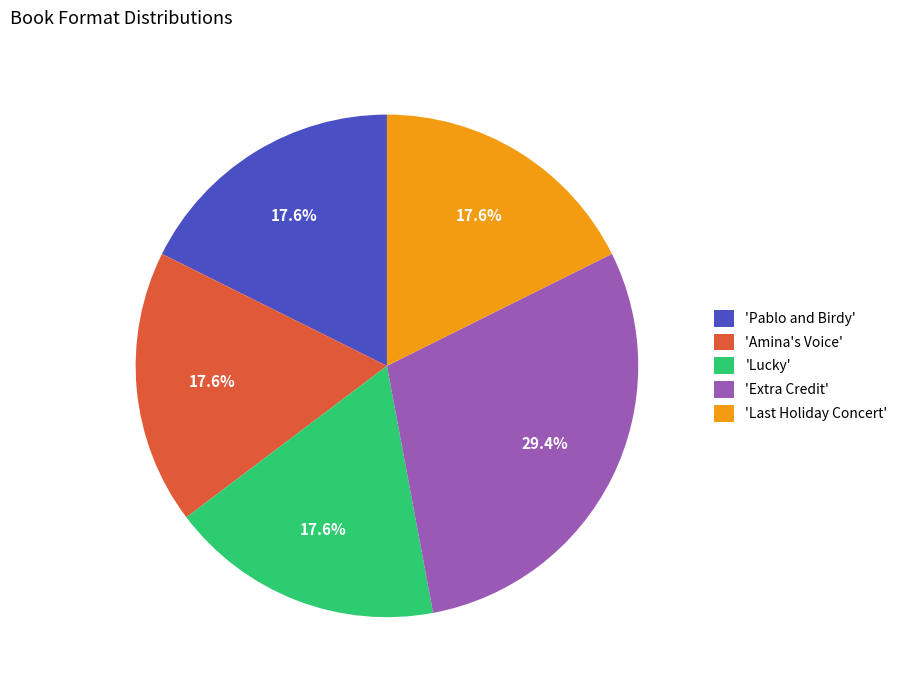

What is the ratio of the value at 'Amina's Voice' to the value at 'Extra Credit'?

0.6